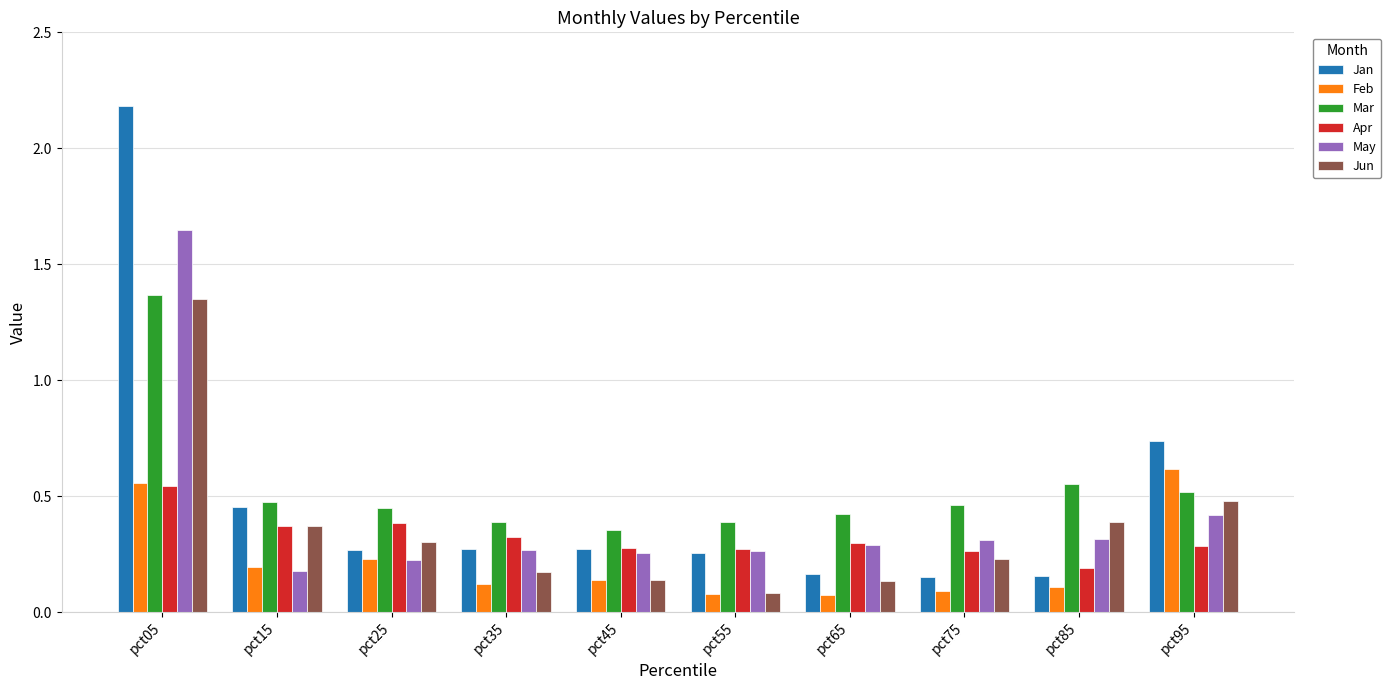

What is the difference between the maximum and minimum values in the Mar series?

1.0